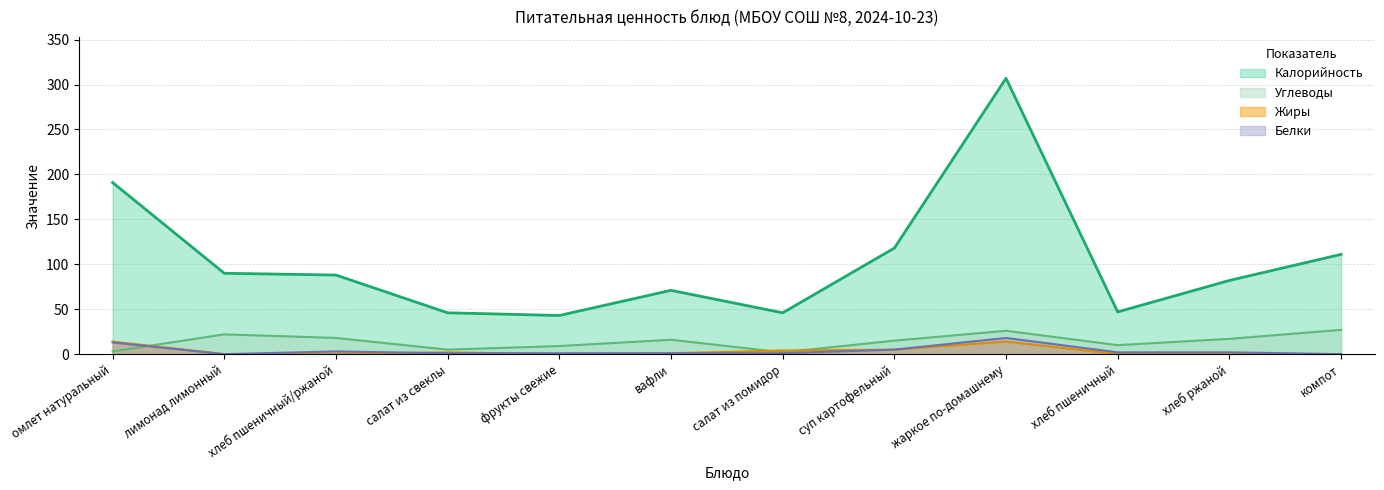

Reading left to right, what are all the values shown in this chart?

Калорийность: омлет натуральный=191	лимонад лимонный=90	хлеб пшеничный/ржаной=88	салат из свеклы=46	фрукты свежие=43	вафли=71	салат из помидор=46	суп картофельный=118	жаркое по-домашнему=307	хлеб пшеничный=47	хлеб ржаной=82	компот=111
Белки: омлет натуральный=13	лимонад лимонный=0	хлеб пшеничный/ржаной=3	салат из свеклы=1	фрукты свежие=1	вафли=1	салат из помидор=1	суп картофельный=5	жаркое по-домашнему=18	хлеб пшеничный=2	хлеб ржаной=2	компот=0
Жиры: омлет натуральный=14	лимонад лимонный=0	хлеб пшеничный/ржаной=0	салат из свеклы=2	фрукты свежие=0	вафли=1	салат из помидор=4	суп картофельный=5	жаркое по-домашнему=14	хлеб пшеничный=0	хлеб ржаной=0	компот=0
Углеводы: омлет натуральный=3	лимонад лимонный=22	хлеб пшеничный/ржаной=18	салат из свеклы=5	фрукты свежие=9	вафли=16	салат из помидор=2	суп картофельный=15	жаркое по-домашнему=26	хлеб пшеничный=10	хлеб ржаной=17	компот=27